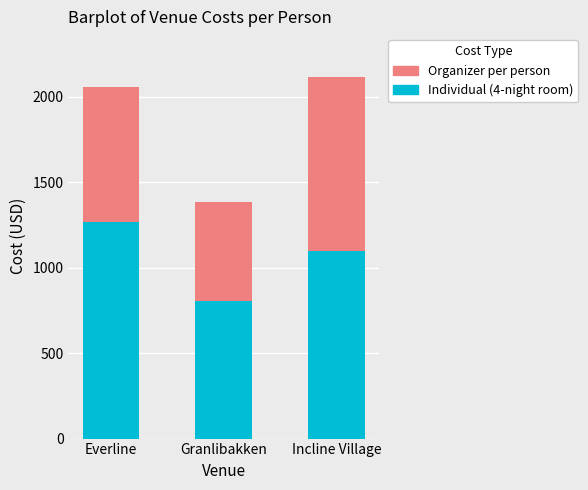

Rank the categories by Individual (4-night room) value from highest to lowest.

Everline, Incline Village, Granlibakken